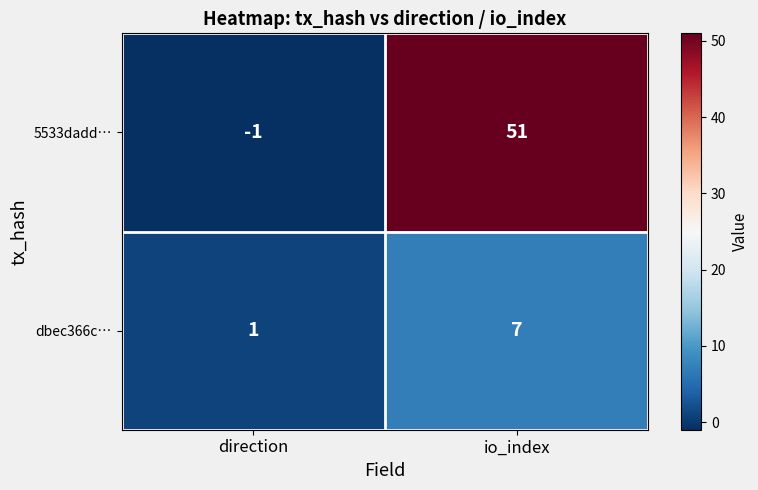

Reading left to right, list all the values displayed in this chart.

5533dadd…: -1	51
dbec366c…: 1	7